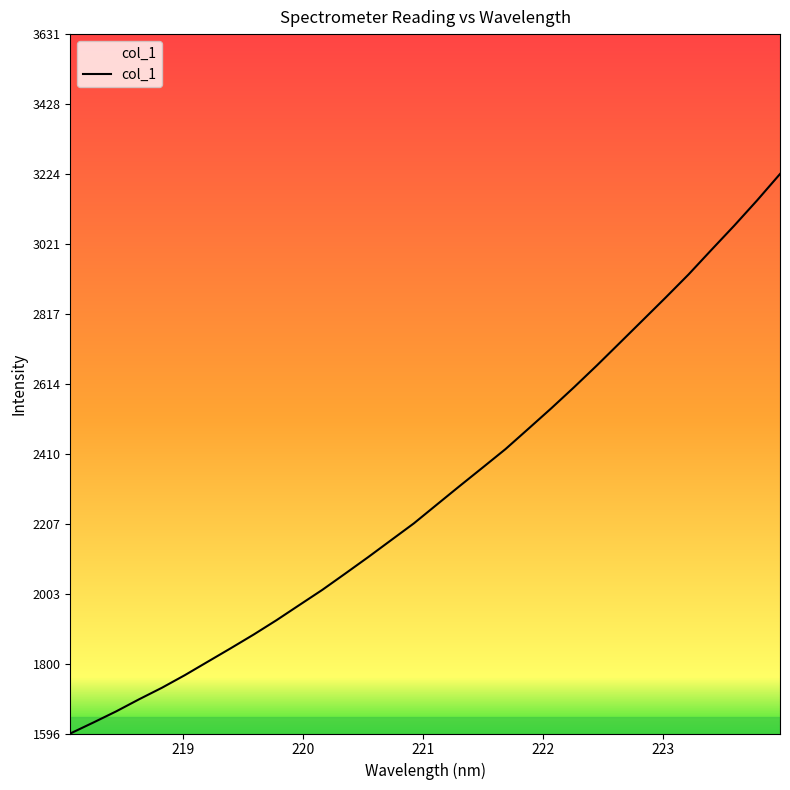

What is the greatest value displayed?

3224.2